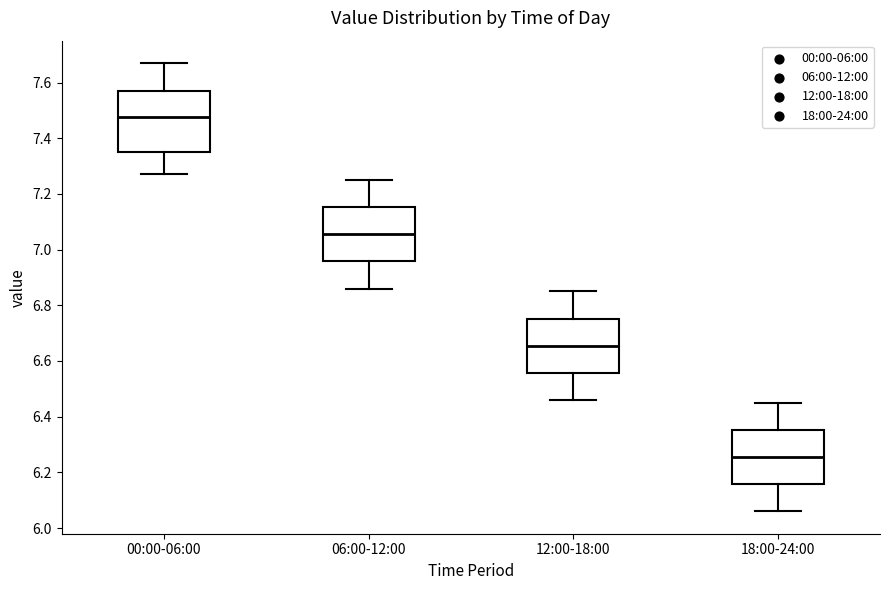

Where is the lower edge of the box for 18:00-24:00 on the y-axis? The values are not printed on the chart, so give them approximately, as read against the axis.

6.16